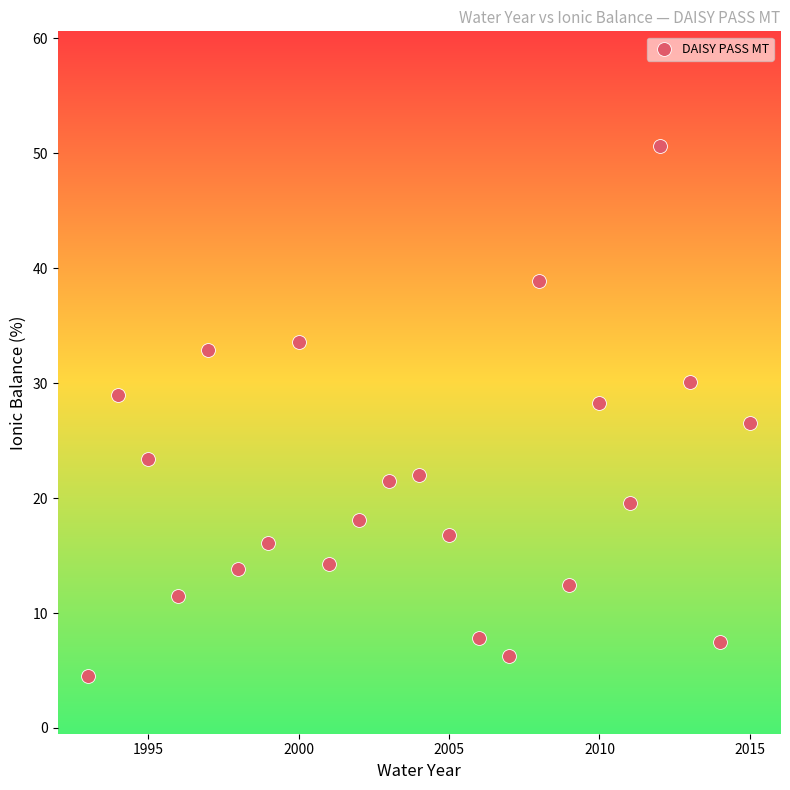

What is the range of Y values (max minus min)?

46.1